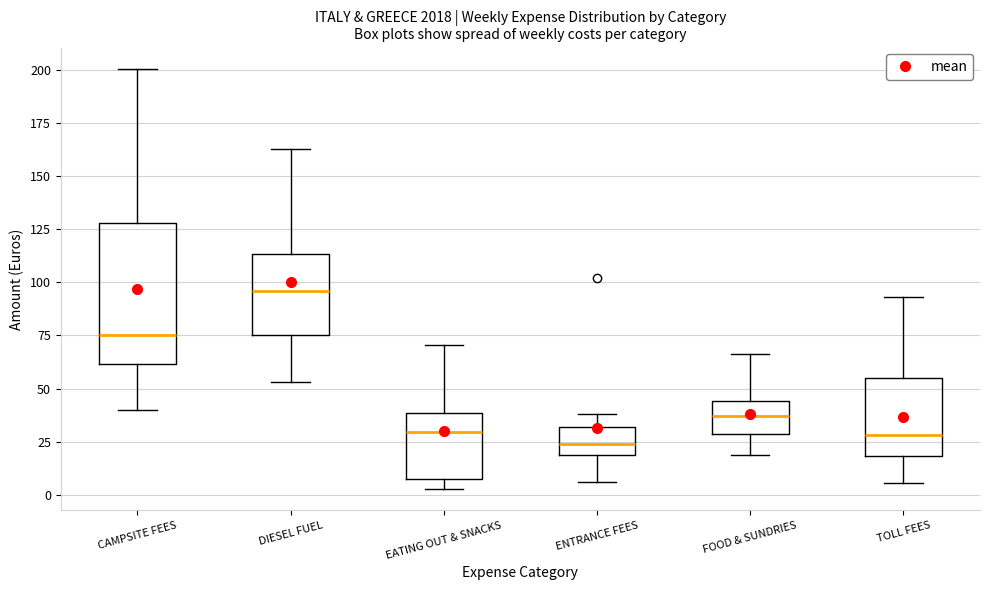

Reading left to right, read every box against the y-axis: the position of its median line, the range the box covers, and the ends of its whiskers. The values are not printed on the chart, so give them approximately, as read against the axis.

CAMPSITE FEES: median 75, box 60 to 130, whiskers 40 to 200
DIESEL FUEL: median 95, box 75 to 115, whiskers 55 to 165
EATING OUT & SNACKS: median 30, box 10 to 40, whiskers 5 to 70
ENTRANCE FEES: median 25, box 20 to 30, whiskers 5 to 40
FOOD & SUNDRIES: median 35, box 30 to 45, whiskers 20 to 65
TOLL FEES: median 30, box 20 to 55, whiskers 5 to 95